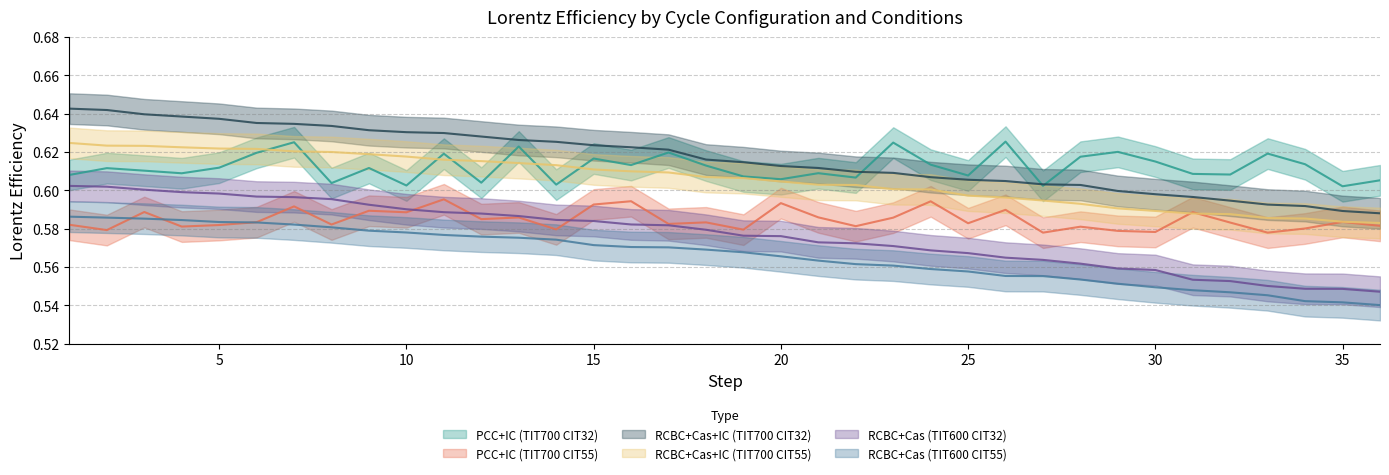

Which series has the largest total across all categories?

RCBC+Cas+IC (TIT700 CIT32)